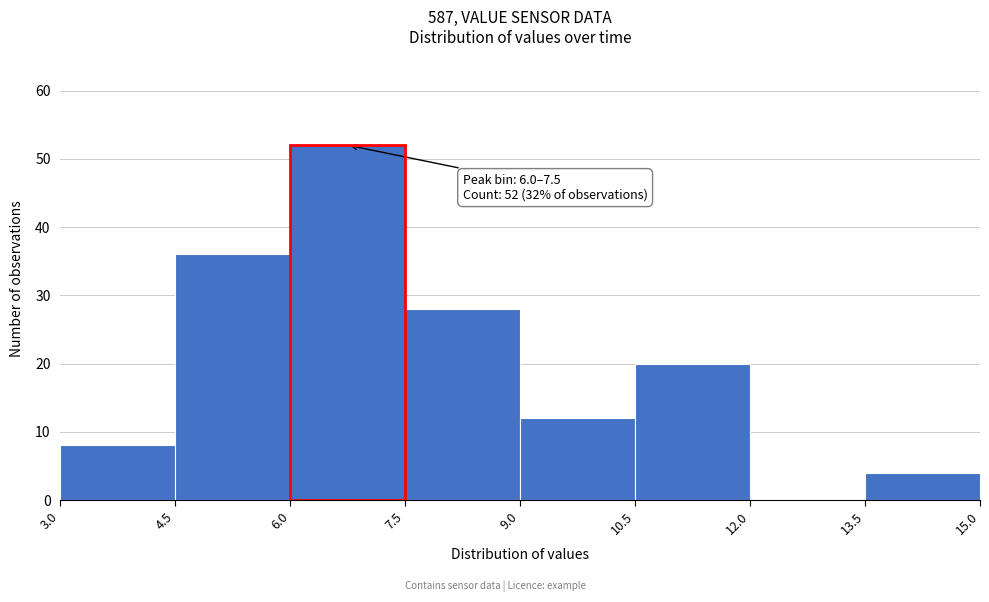

Over which range of the x-axis is the bar tallest?

6.0 to 7.5